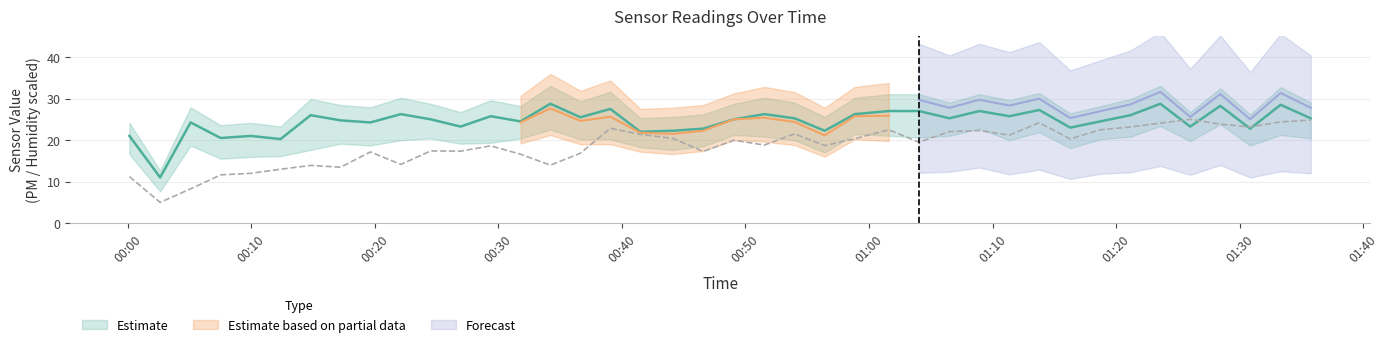

Where is the first local minimum for PMS_P1?

2023/04/21 00:02:38